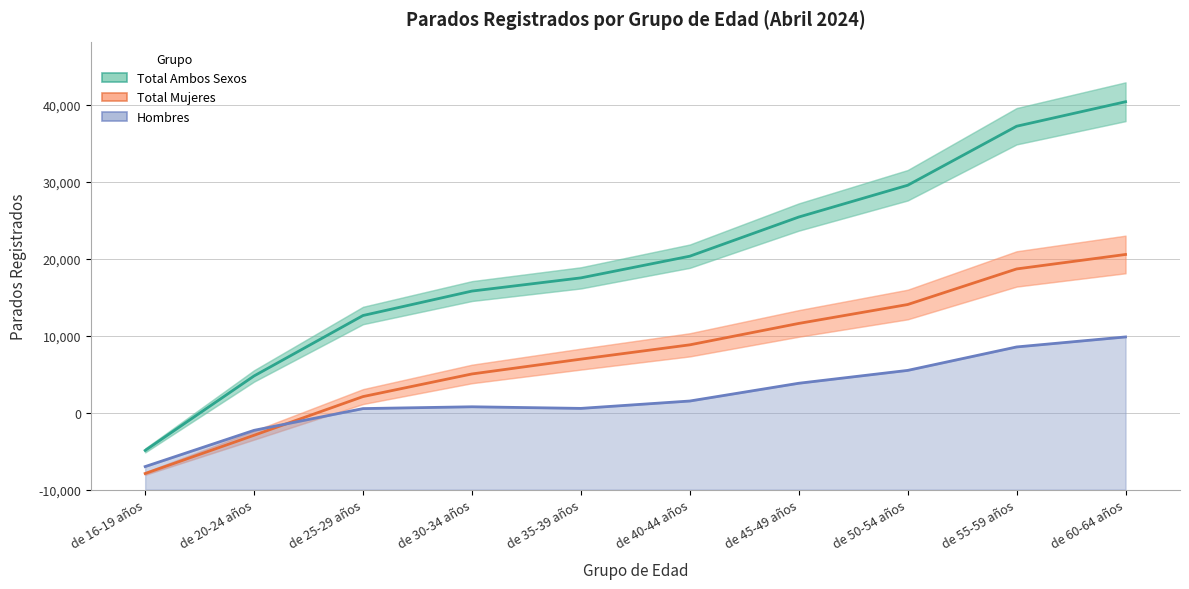

At how many categories does at least one series exceed 8263?

9